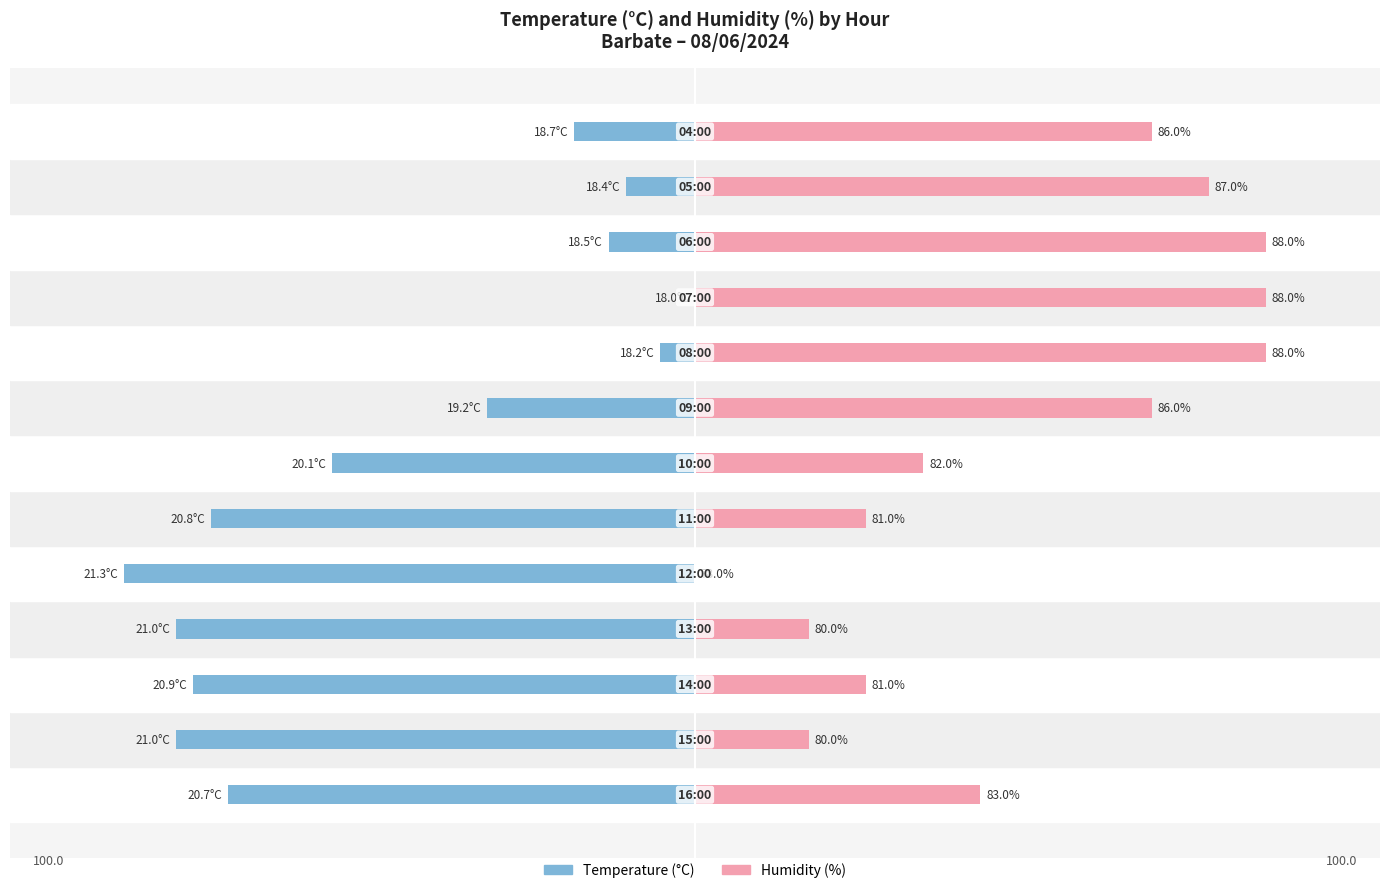

List the series in order of their overall mean, highest first.

Humidity (%), Temperature (°C)